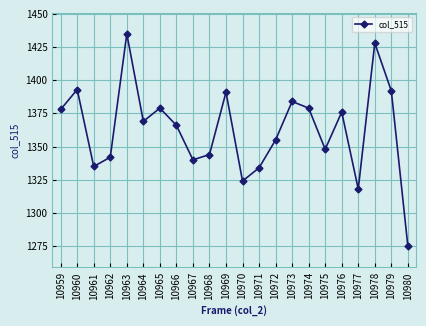

How many interior local valleys (lower than both neighbors) does the data have?

6